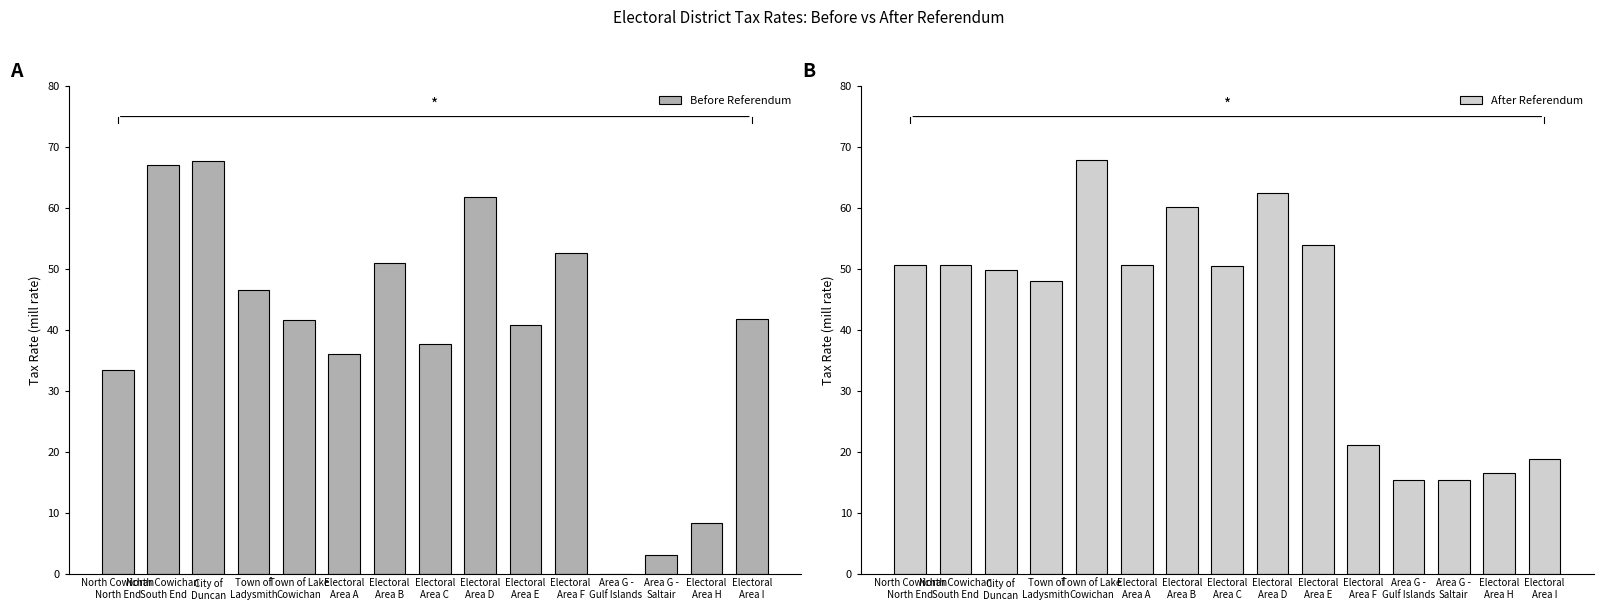

At which label does Before Referendum first exceed 41?

North Cowichan
South End